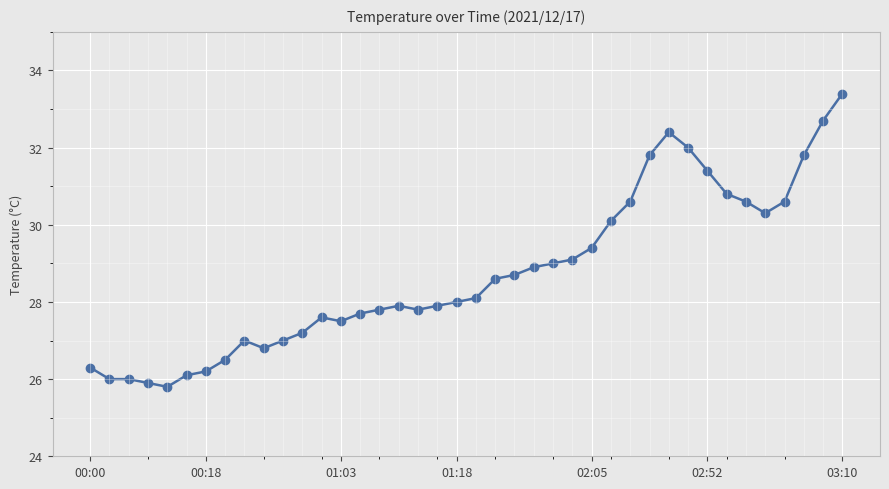

True or false: there are more than 0 points higher than both neighbors.

True